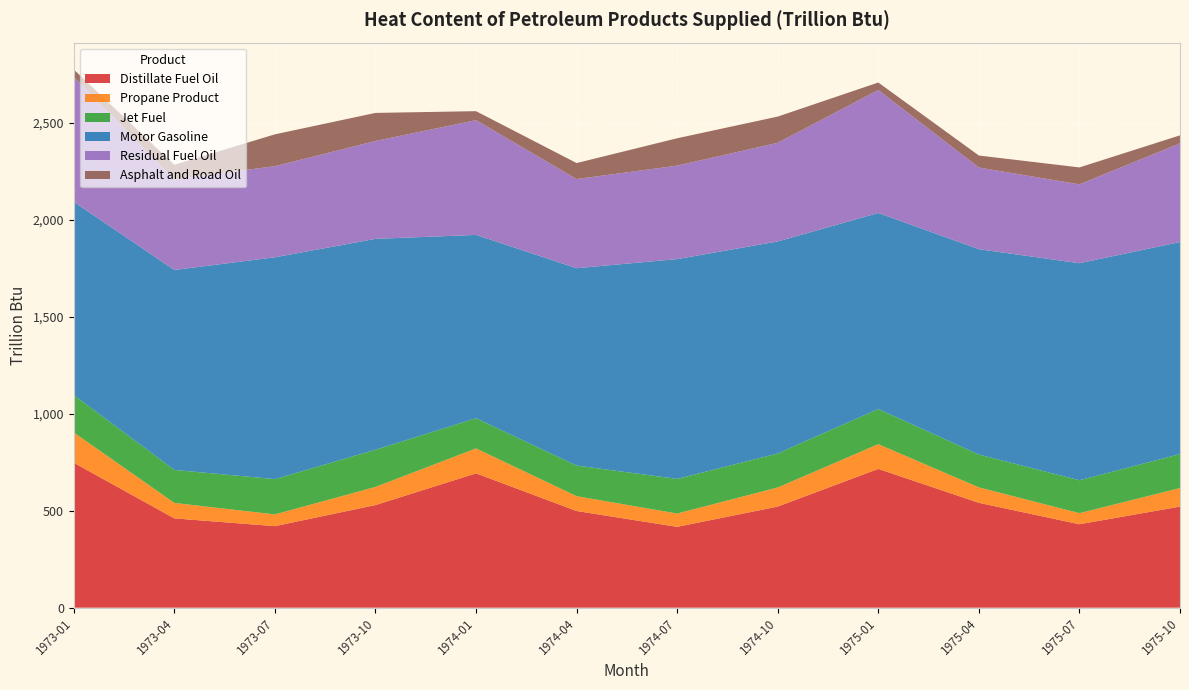

Reading right to left, what are all the values shown in this chart?

Distillate Fuel Oil: 521.3	430.2	540.6	715.6	521.3	416.9	498.4	692.6	529.1	420.4	460.4	747.3
Propane Product: 95.4	57.1	79.6	127.5	98.4	68.5	76.4	128.5	93.6	60.5	79.7	155.9
Jet Fuel: 175.5	169.7	169.3	181.3	175.5	178.6	157.9	155.7	191.6	181.9	170.3	193.2
Motor Gasoline: 1093.0	1118.9	1058.7	1010.6	1093.0	1133.2	1017.5	945.2	1087.3	1143.7	1030.9	996.2
Residual Fuel Oil: 508.9	406.7	421.1	634.0	508.9	482.0	459.6	591.6	504.8	470.0	467.1	644.3
Asphalt and Road Oil: 41.1	87.2	61.9	38.7	134.9	141.1	82.4	46.4	144.6	164.0	75.2	37.8